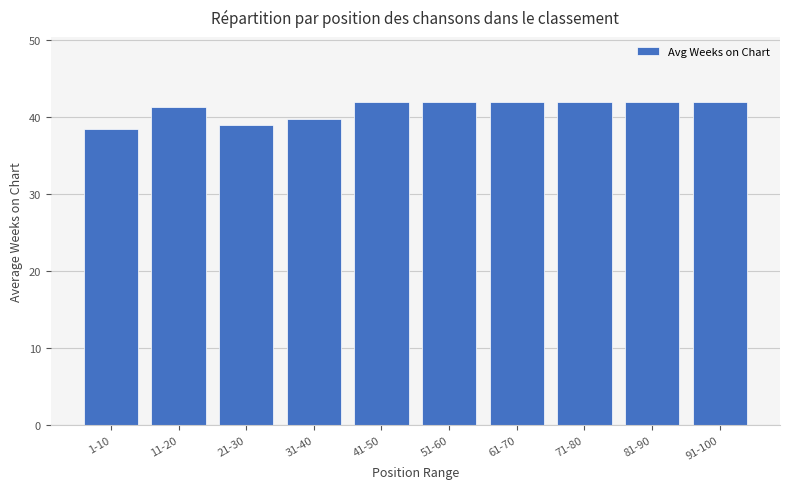

What is the label of the 9th bar from the right?

11-20